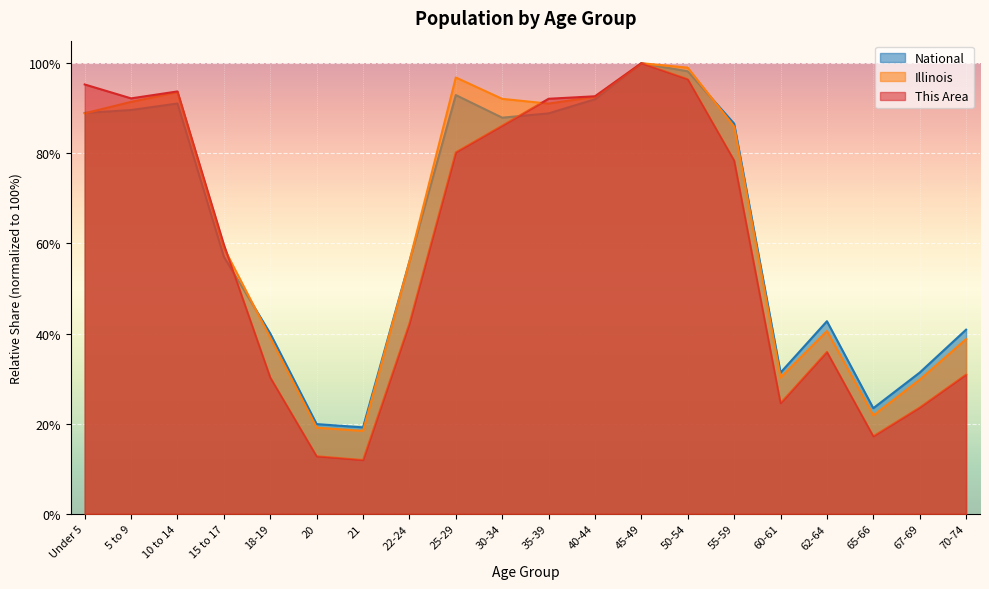

At which label is This Area closest to 55?

15 to 17